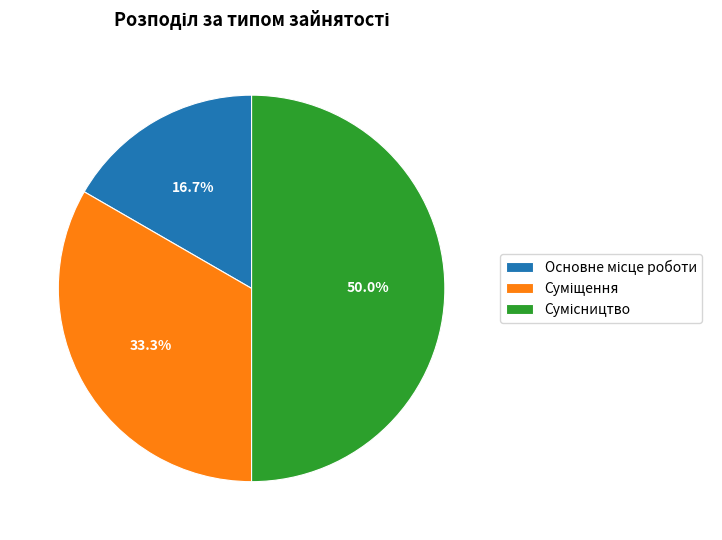

To the nearest percent, what percentage of the pie is Суміщення?

33%